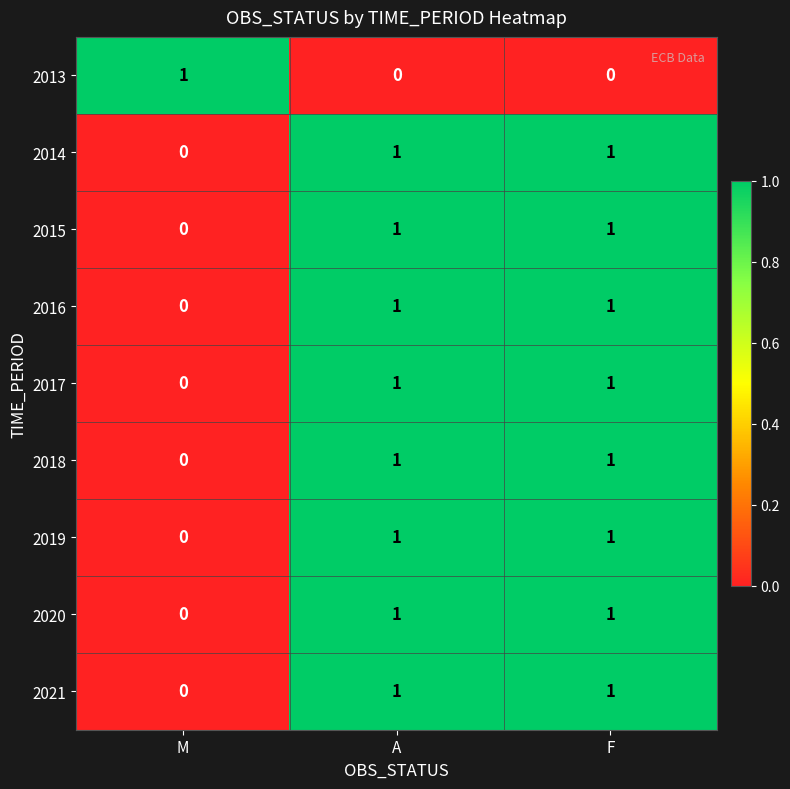

What is the total value across all series at F?

8